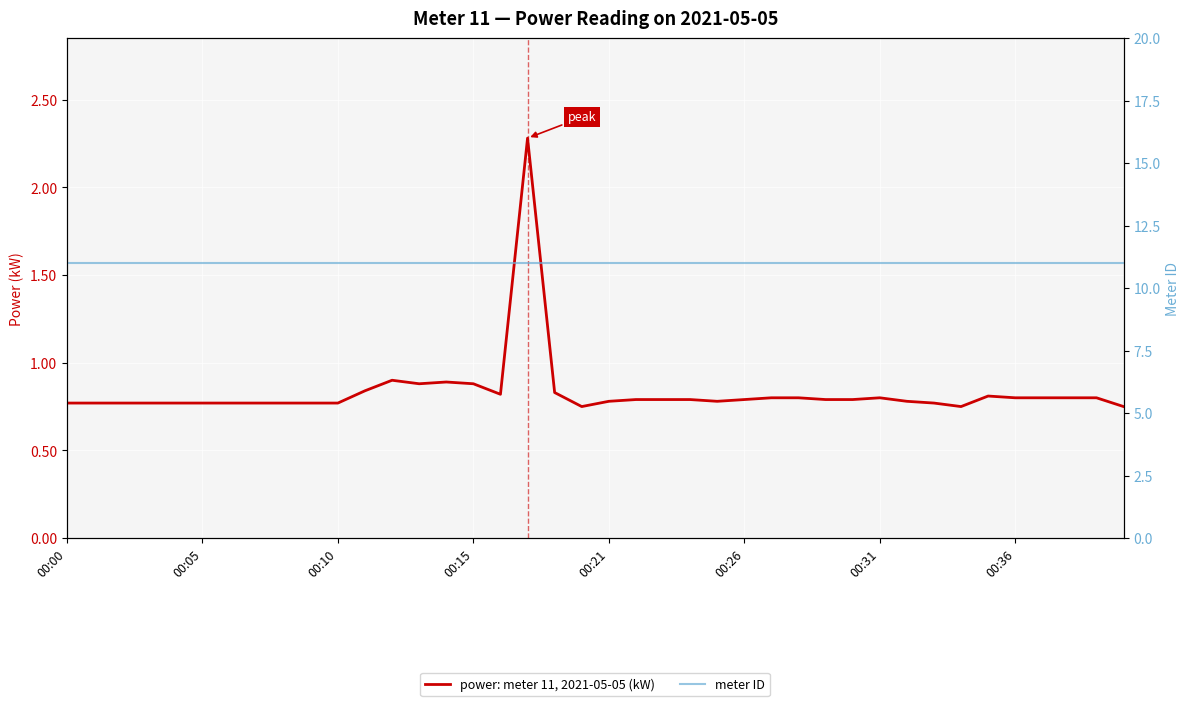

True or false: meter ID and power: meter 11, 2021-05-05 (kW) cross at least once.

False